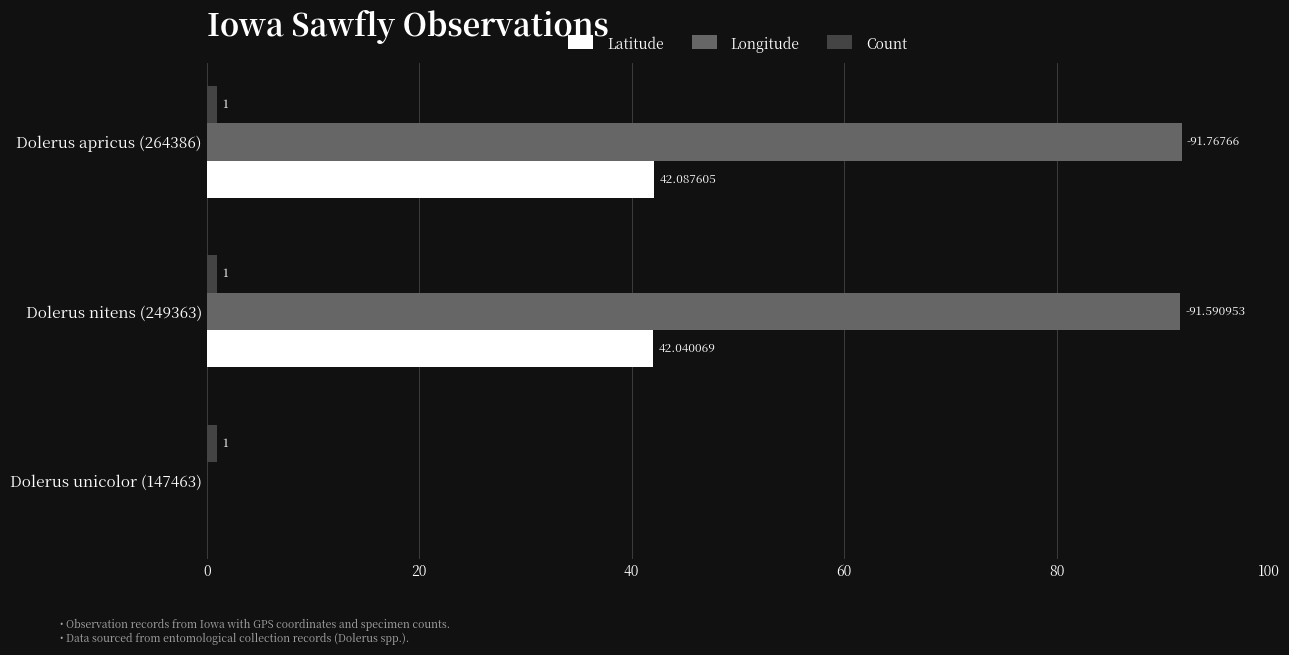

Which series has the largest total across all categories?

Longitude